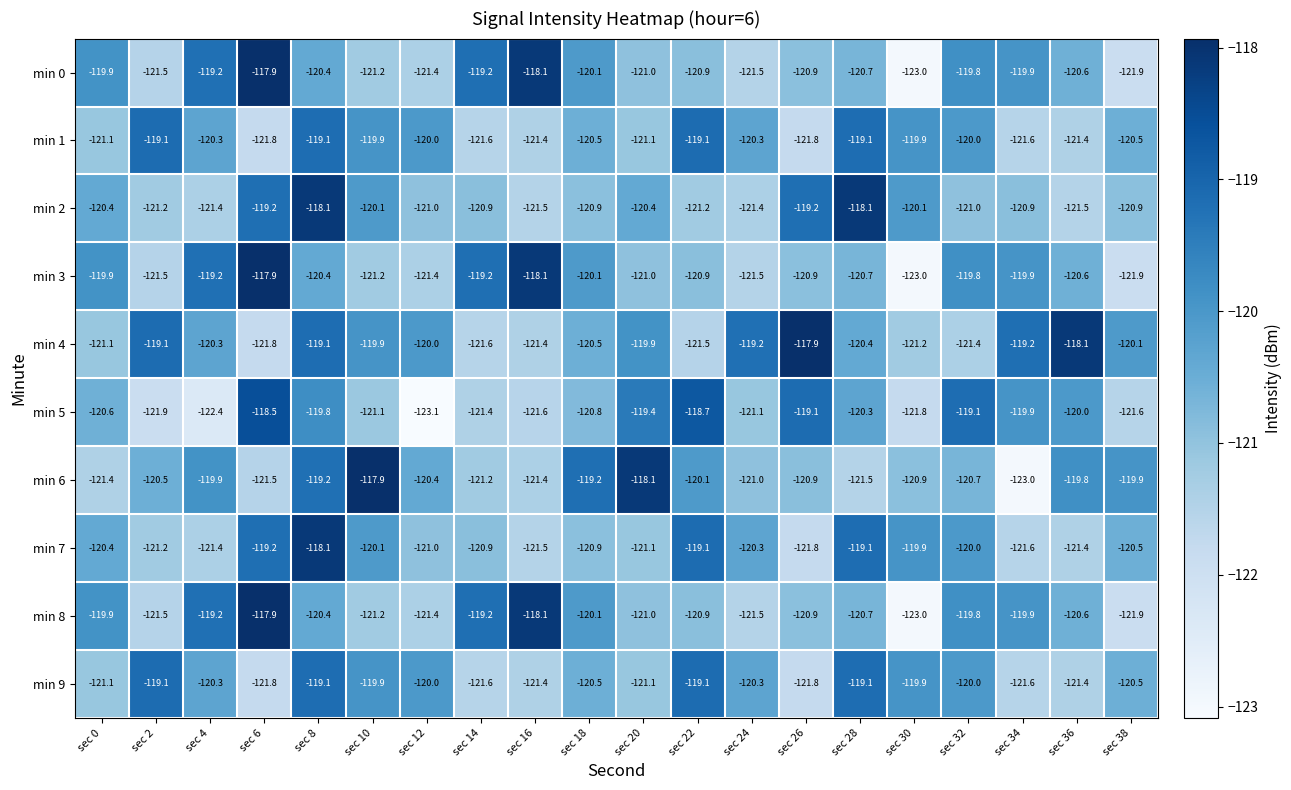

Count the number of data series in this chart.

10